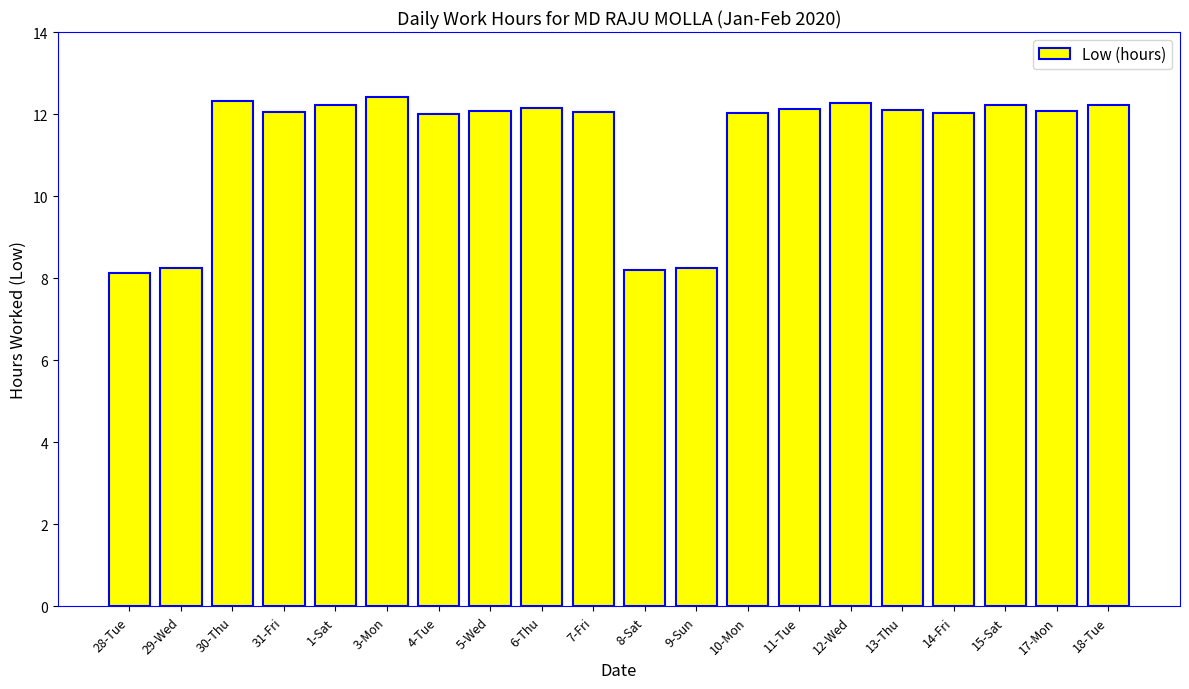

Approximately how many times larger is the value at 13-Thu compared to 14-Fri?

1.0